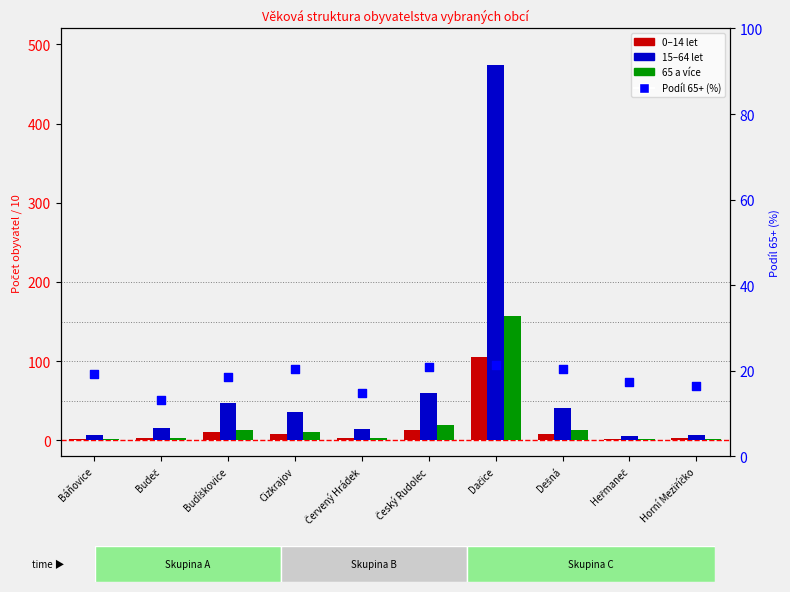

What is the ratio of the value at Dešná to the value at Budeč?

1.6